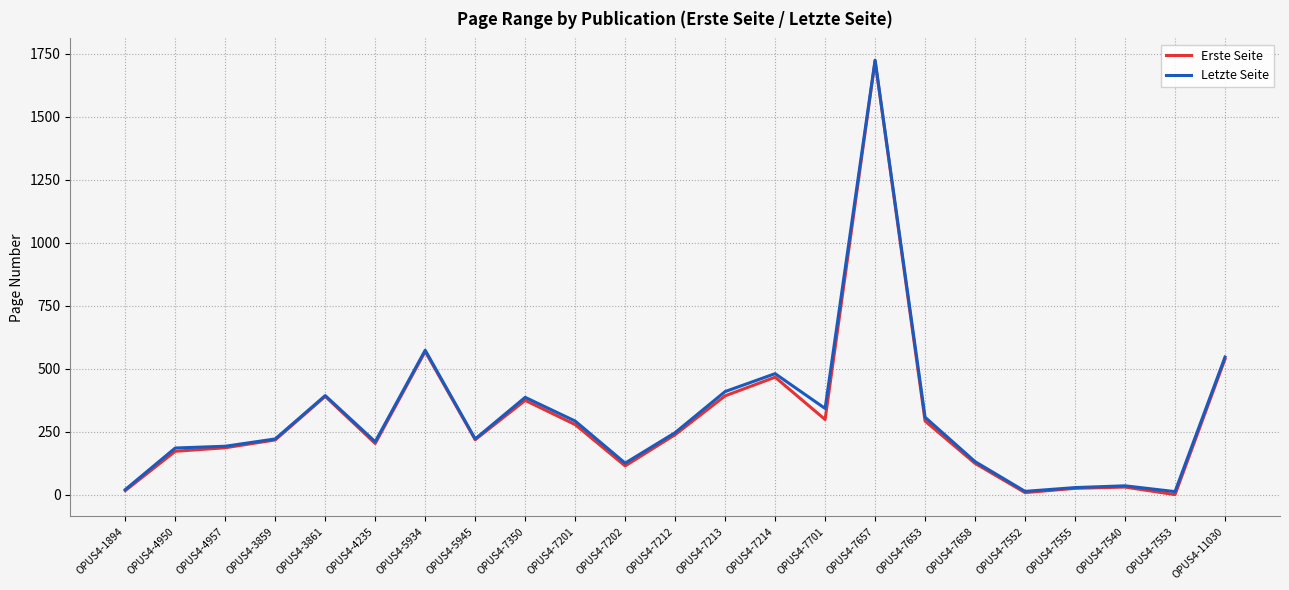

Which series has the widest spread of values?

Erste Seite